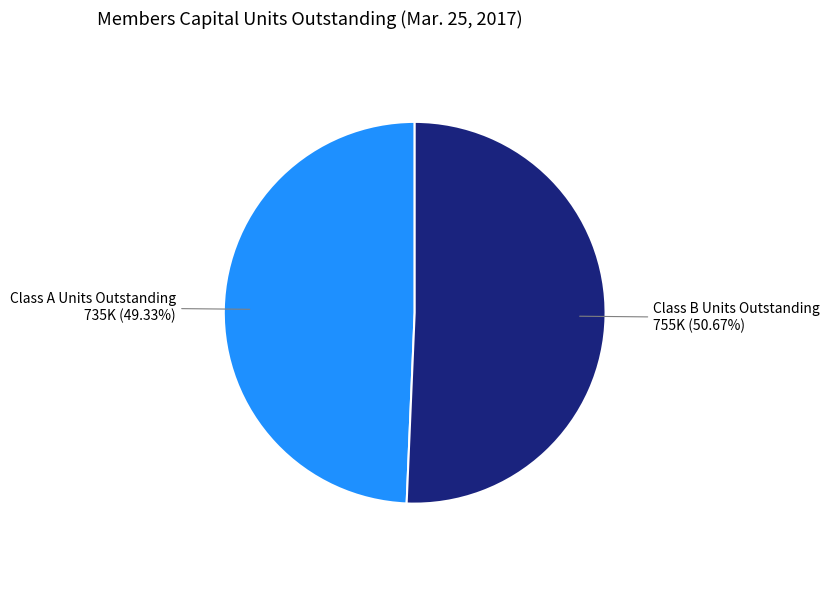

Does any single category account for the majority?

Yes